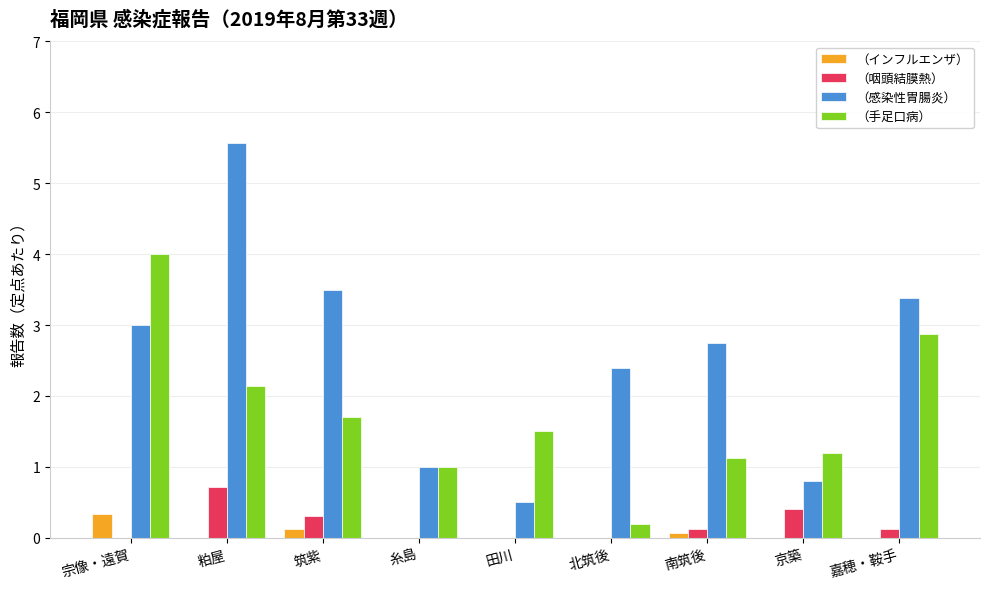

At which label is （手足口病） closest to 2?

粕屋